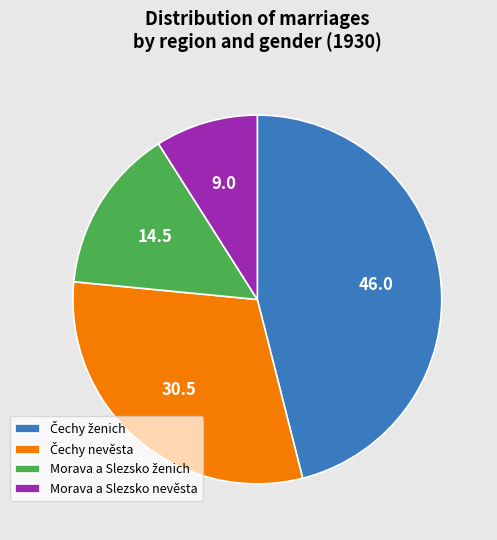

Does Morava a Slezsko nevěsta account for over 50% of the chart?

No